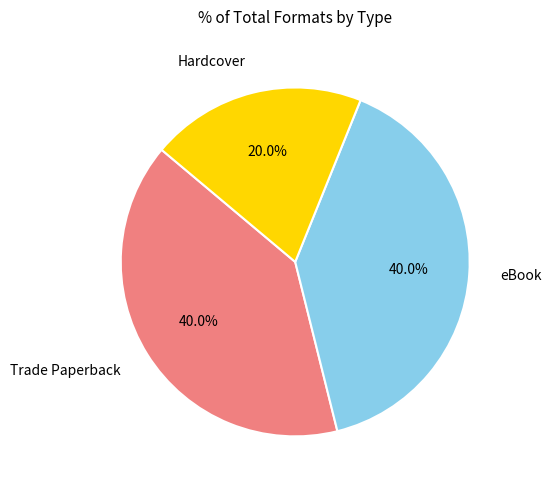

To the nearest percent, what is the combined percentage of eBook and Trade Paperback?

80%